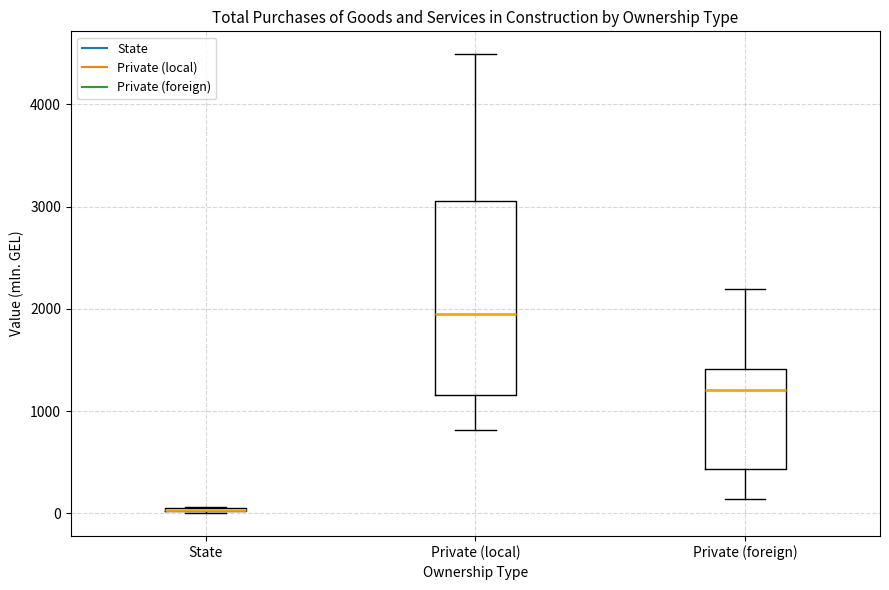

Which box is the tallest, from its lower edge to its upper edge?

Private (local)